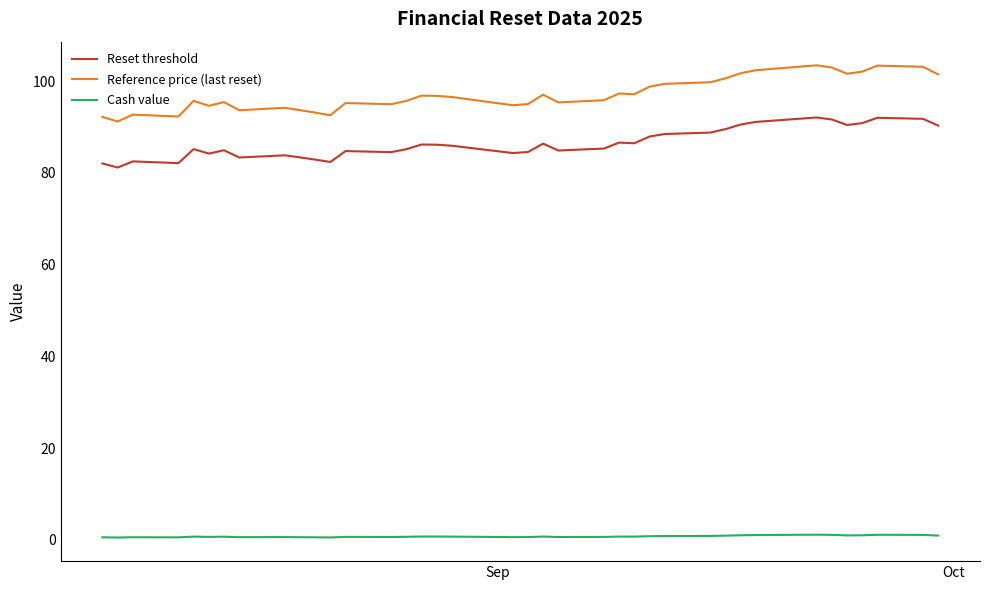

What is the highest value of the Reset threshold series?

92.1